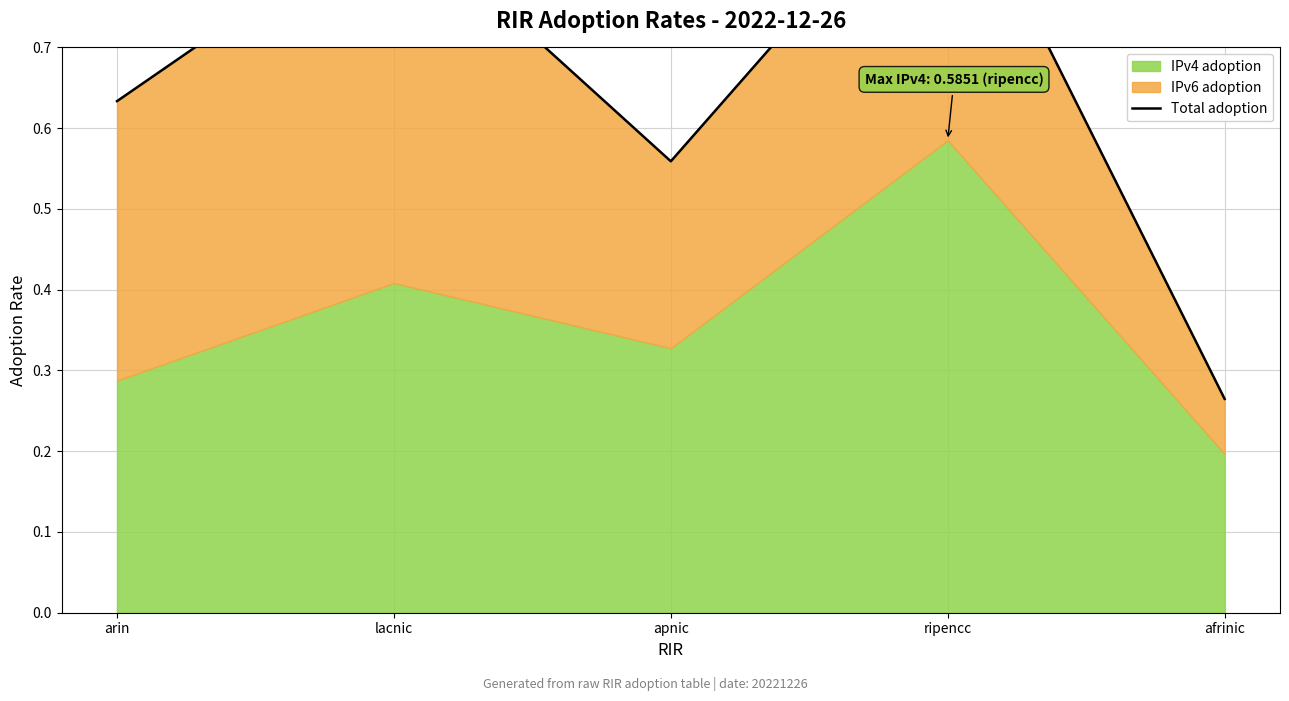

Reading right to left, list all the values displayed in this chart.

0.3	0.9	0.6	0.9	0.6